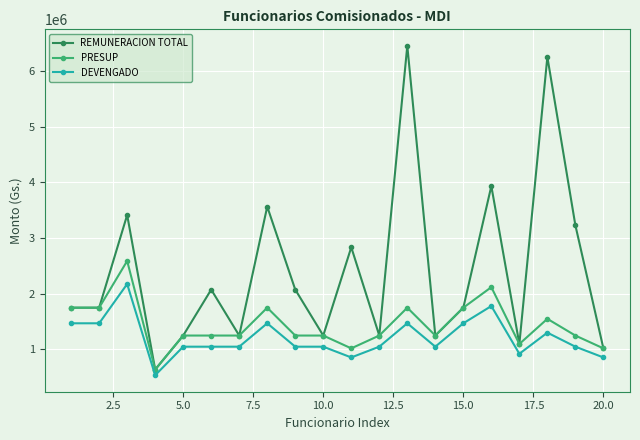

Reading left to right, list all the values displayed in this chart.

REMUNERACION TOTAL: 1750000	1750000	3413914	639618	1250000	2074728	1250000	3564402	2074728	1250000	2834385	1250000	6450948	1250000	1750000	3932827	1098443	6250948	3229347	1019983
PRESUP: 1750000	1750000	2589186	639618	1250000	1250000	1250000	1750000	1250000	1250000	1019983	1250000	1750000	1250000	1750000	2118425	1098443	1550000	1250000	1019983
DEVENGADO: 1470000	1470000	2174917	537280	1050000	1050000	1050000	1470000	1050000	1050000	856786	1050000	1470000	1050000	1470000	1779477	922693	1302000	1050000	856786